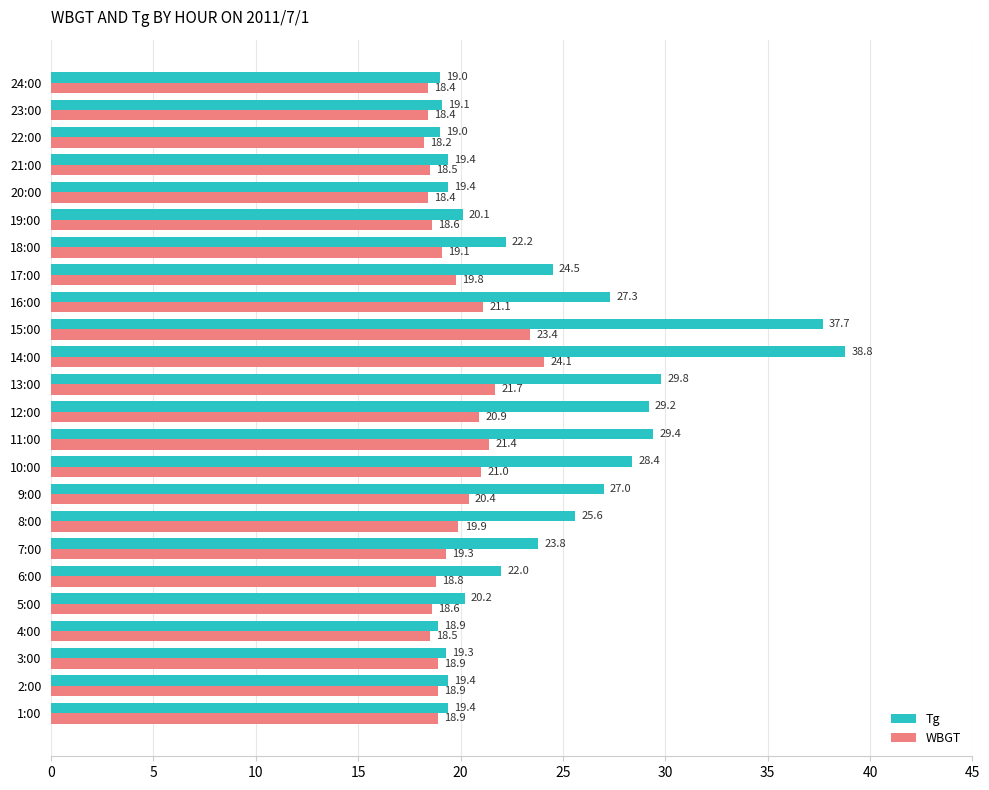

Where is WBGT nearest to the value 21?

10:00